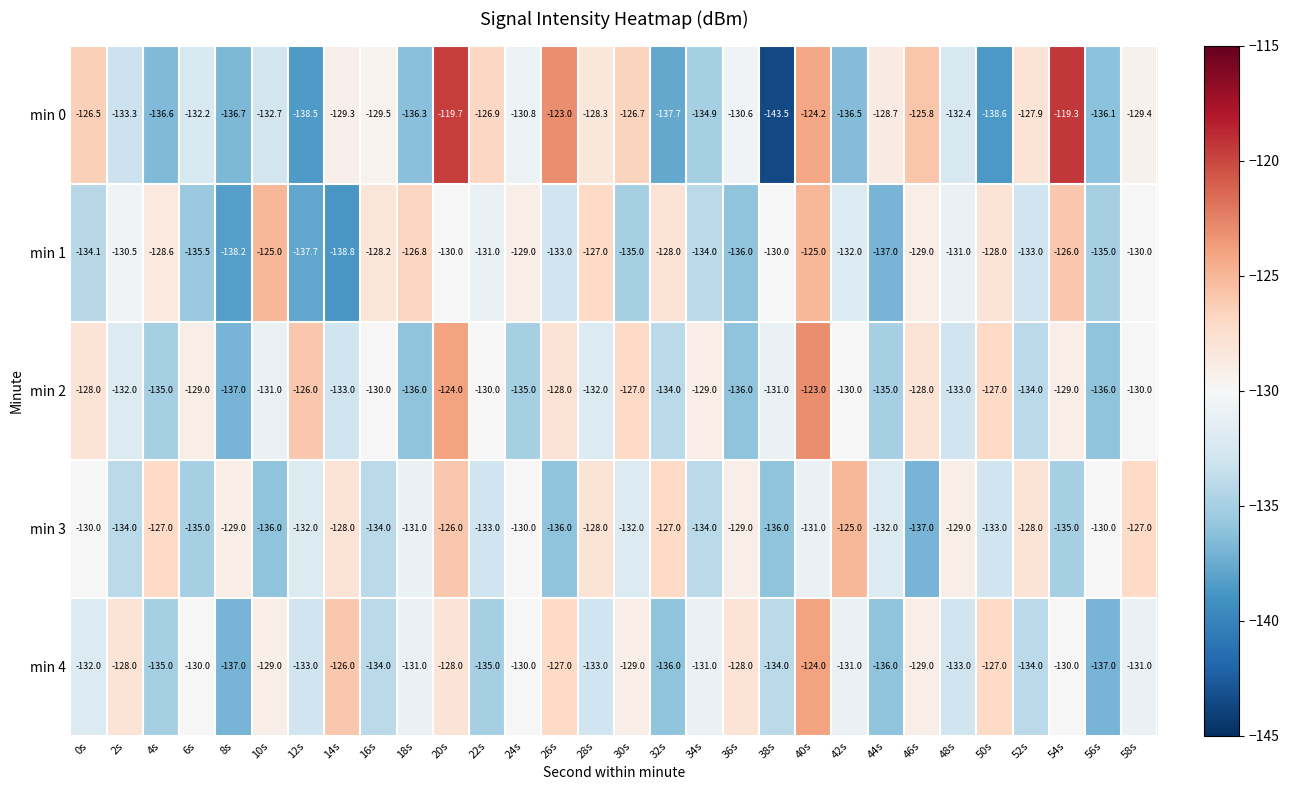

What is the sum of the min 4 values at 54s and 46s?

-259.0